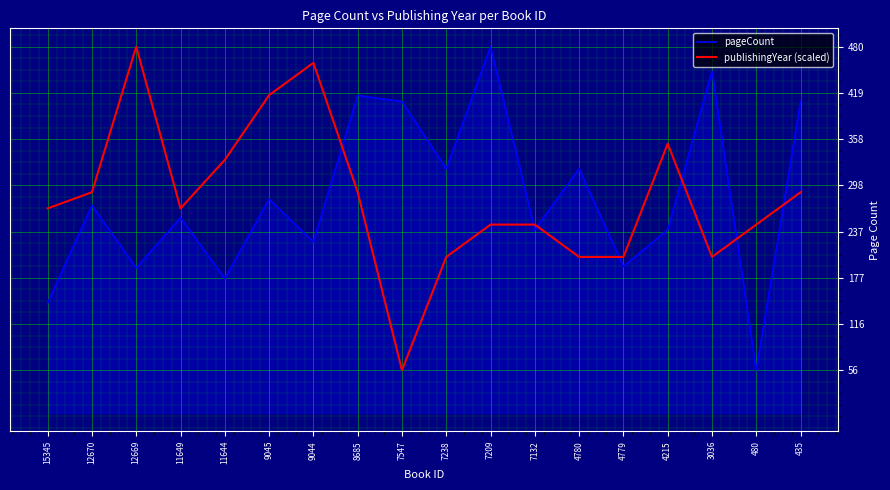

The publishingYear (scaled) series shows 246.8 at 7132. True or false?

True